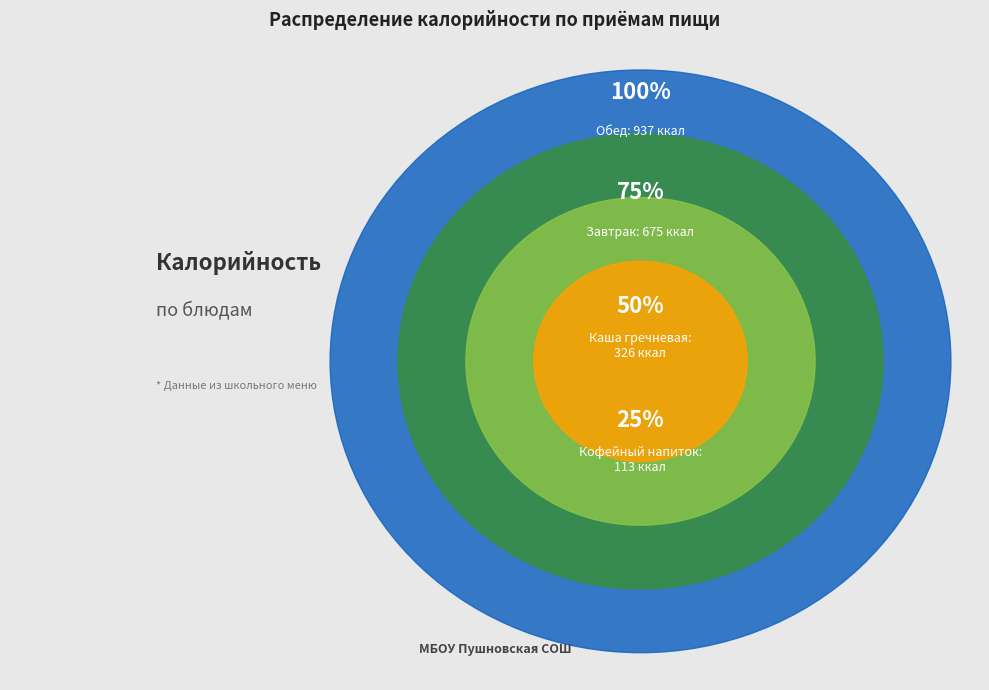

Is the sum of Завтрак (Калорийность) and Обед (Калорийность) greater than half?

Yes